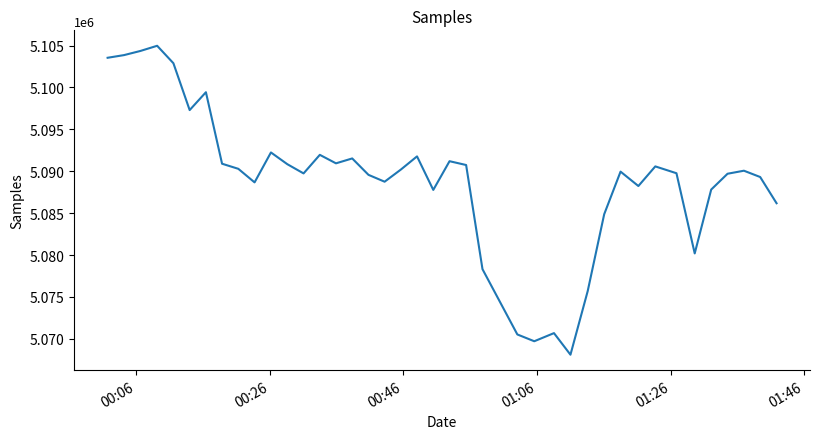

How many distinct data groups are displayed?

1